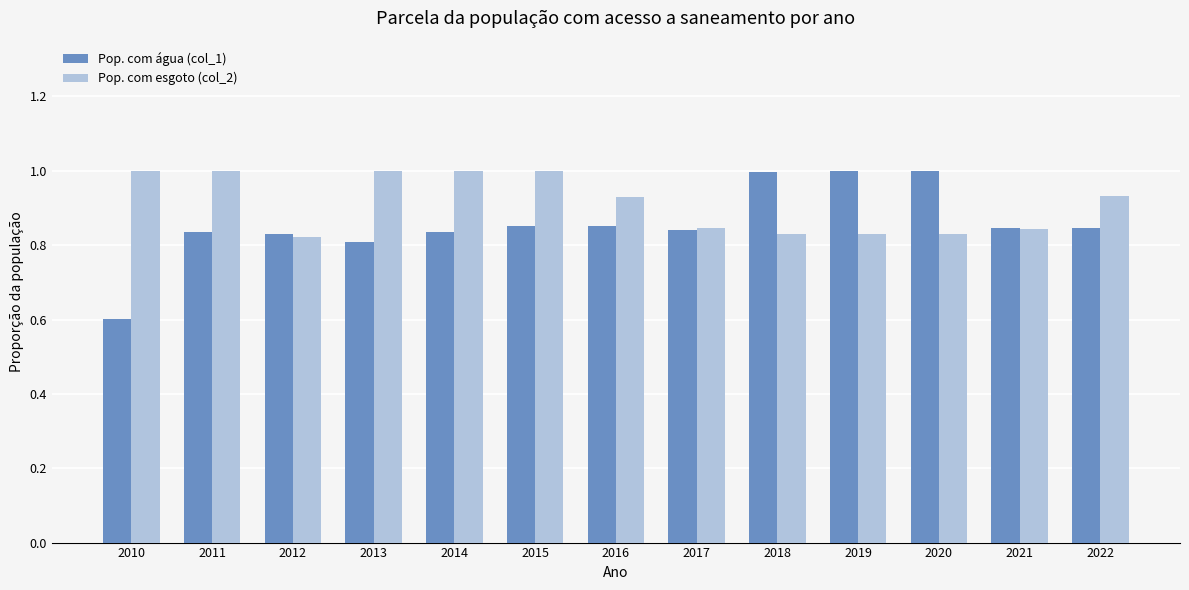

The Pop. com água (col_1) series shows 1.3 at 2012. True or false?

False